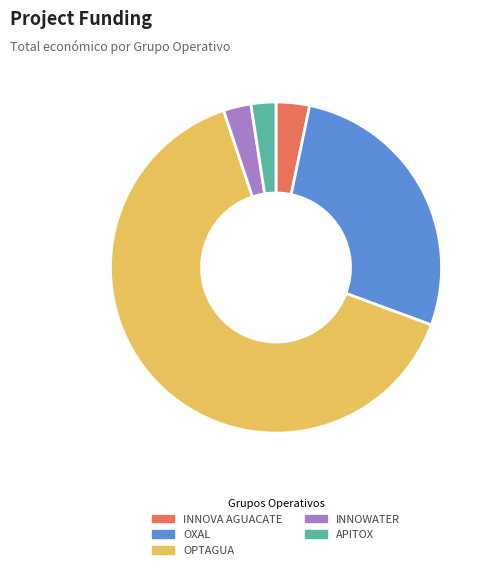

Do OXAL and INNOVA AGUACATE together represent more than half of the pie?

No